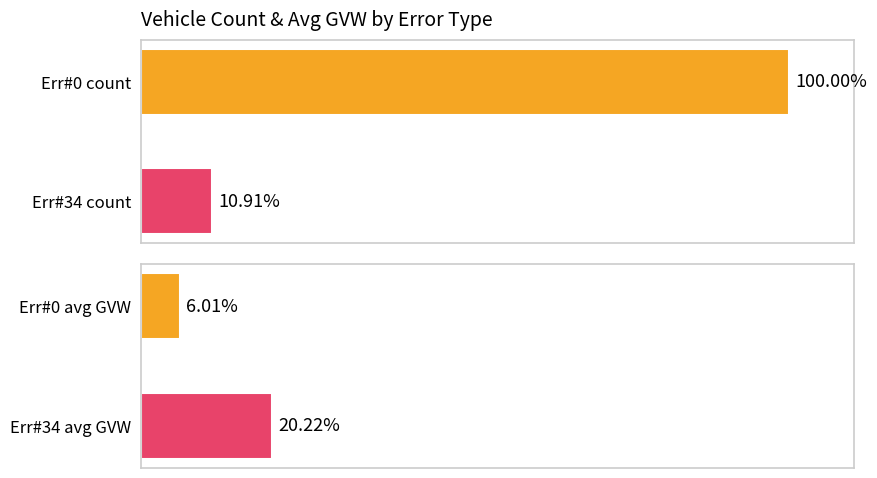

What is the smallest value displayed?

6.0